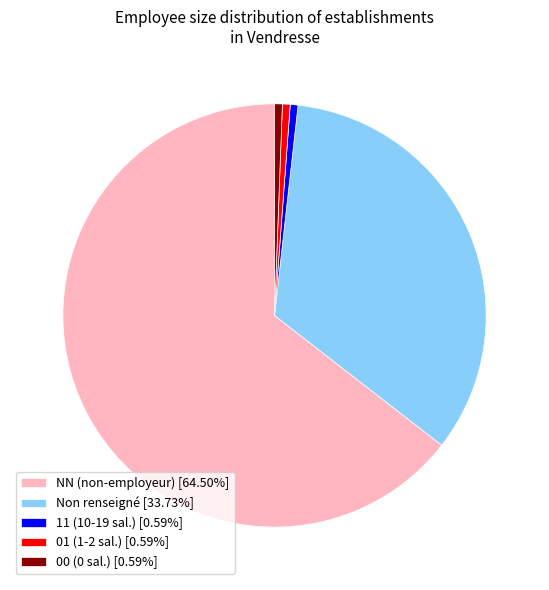

What is the ratio of the value at NN (non-employeur) [64.50%] to the value at Non renseigné [33.73%]?

1.9